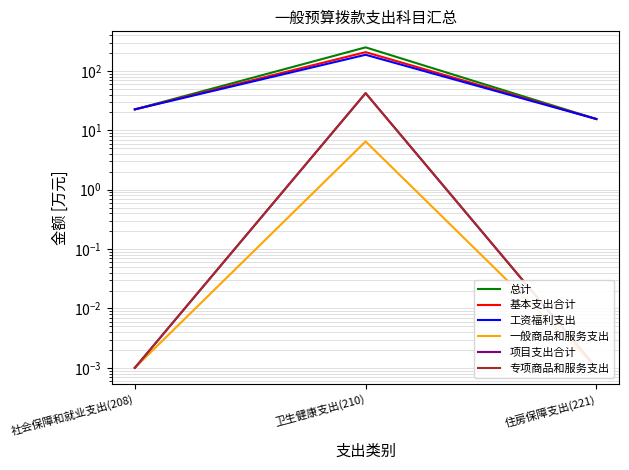

What position from the right is 社会保障和就业支出(208)?

3